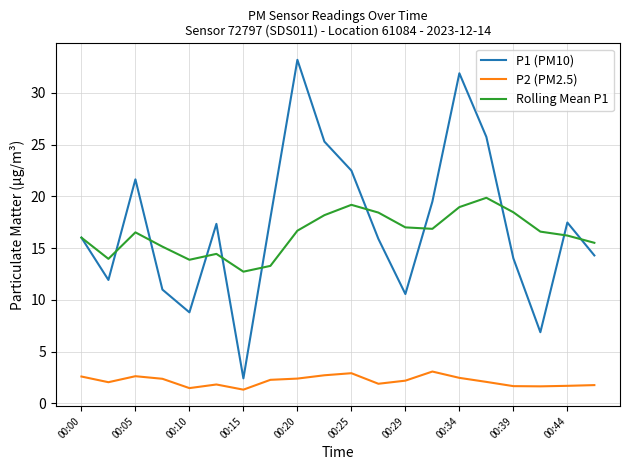

Does the chart display data point markers on the line(s)?

No